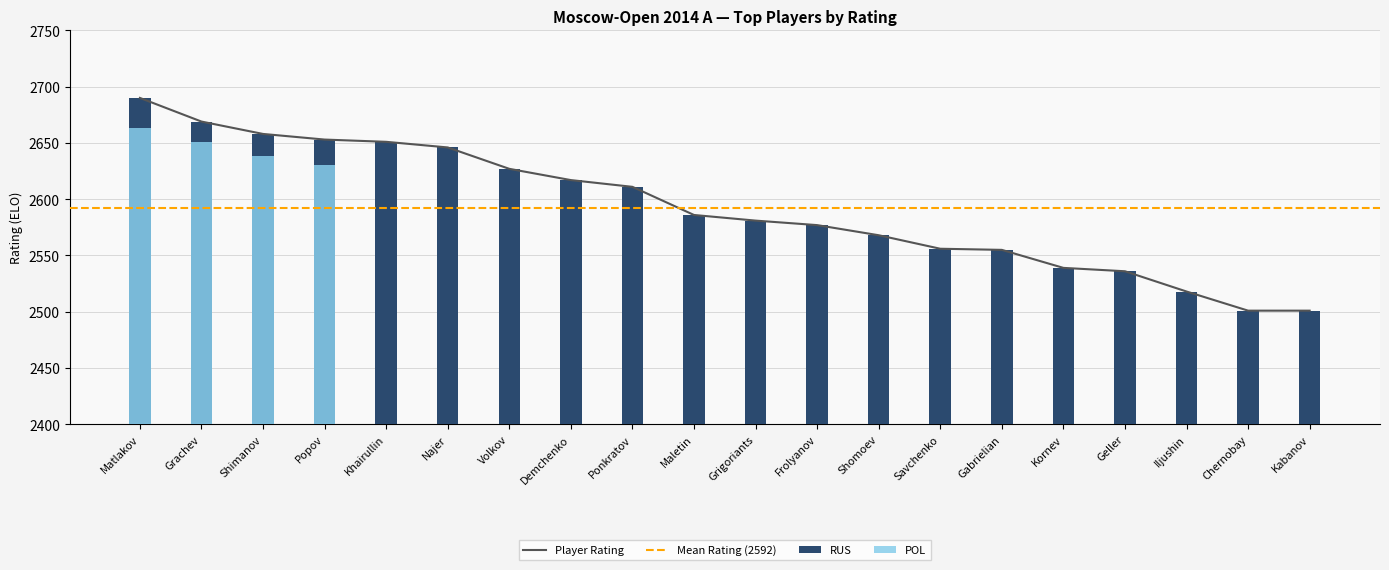

What position from the left is Geller?

17